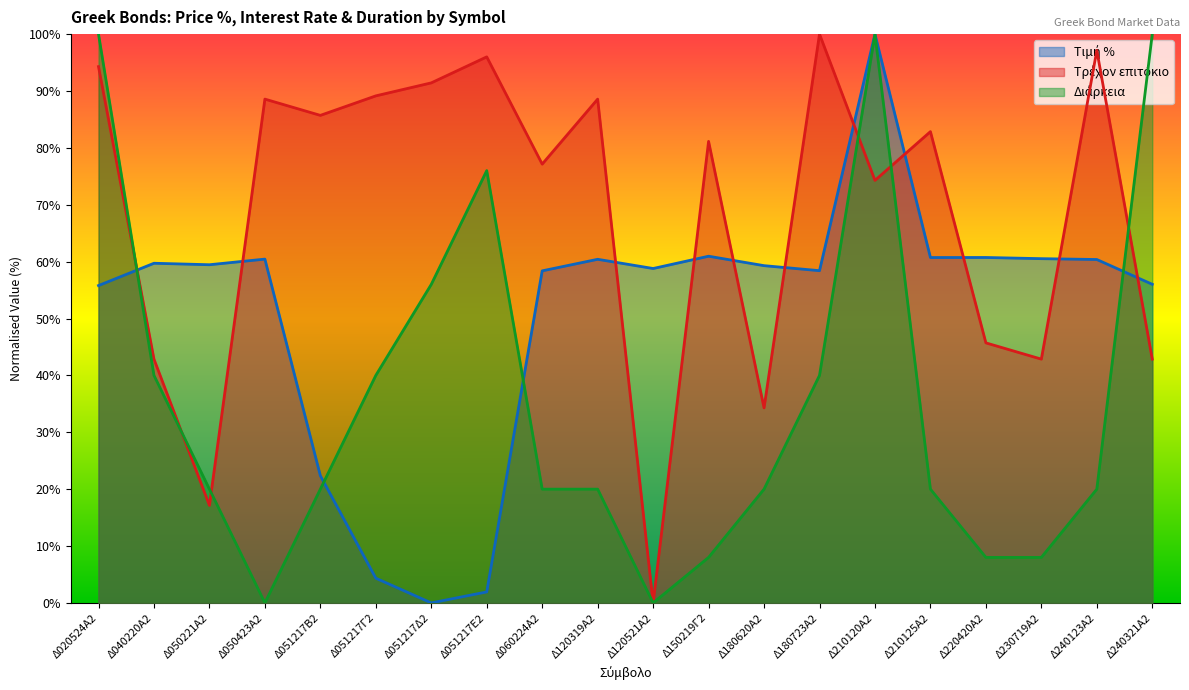

Which series ends up on top after the final intersection of Τιμή % and Διάρκεια?

Διάρκεια